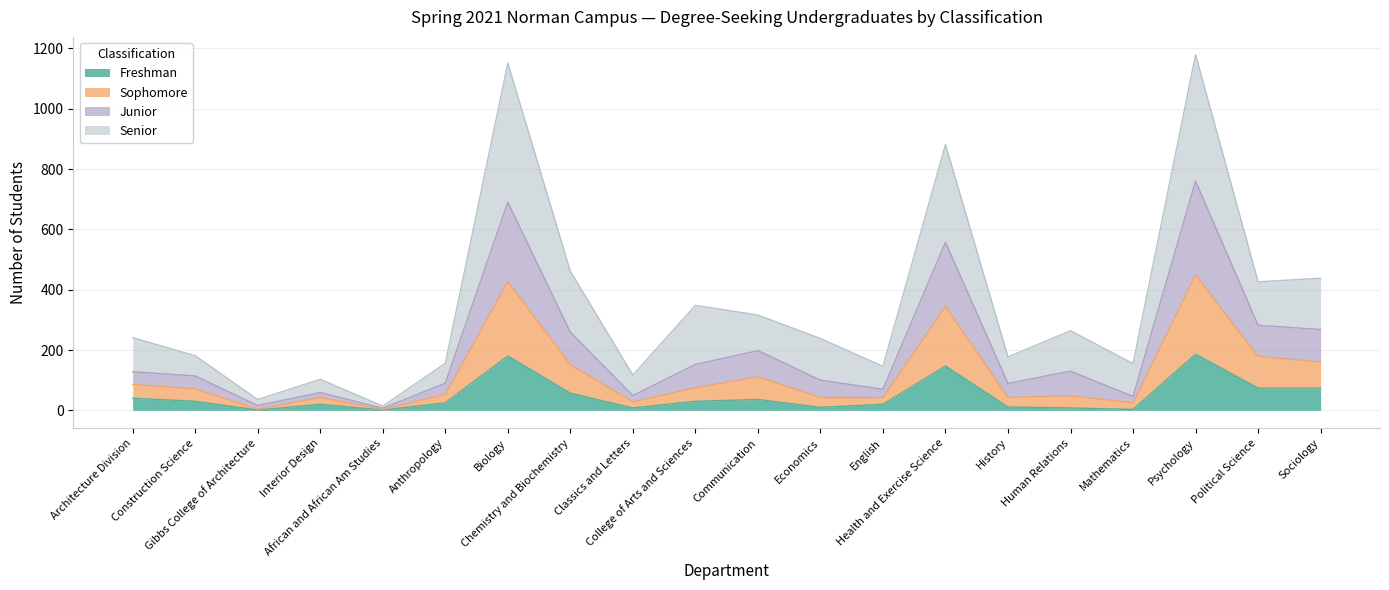

What is the difference between the second highest and second lowest values in the Freshman series?

179